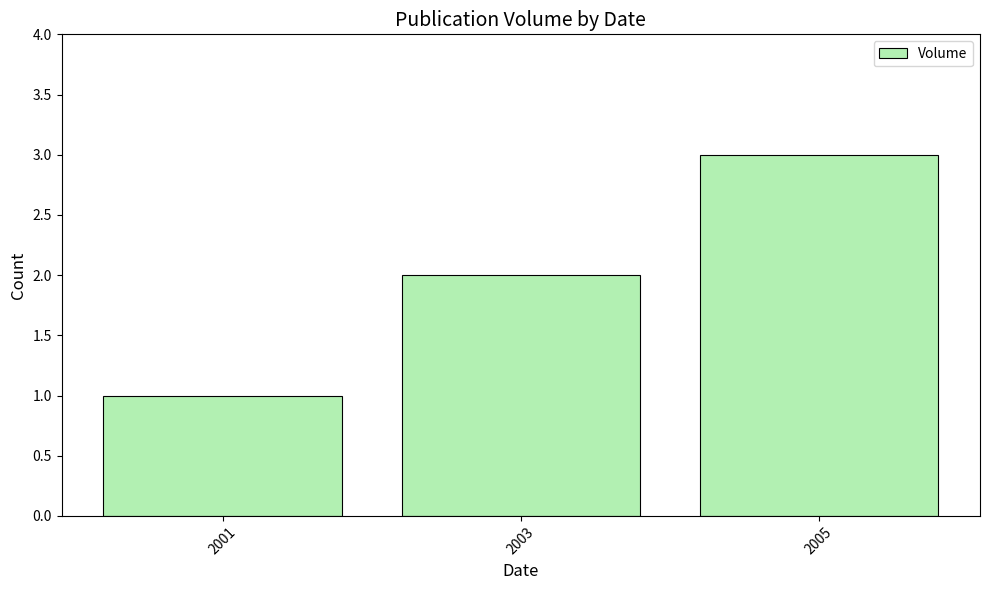

How many series are shown in this chart?

1